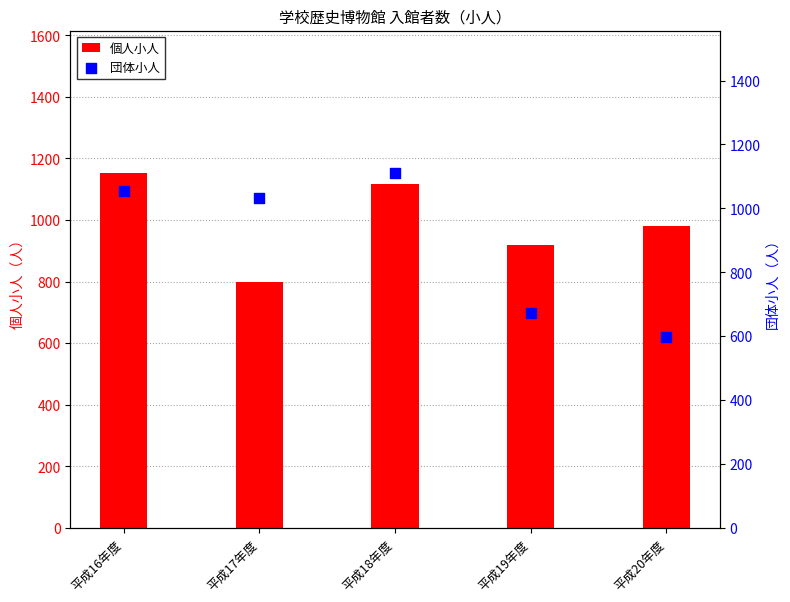

What are all the series names shown in the legend?

個人小人, 団体小人